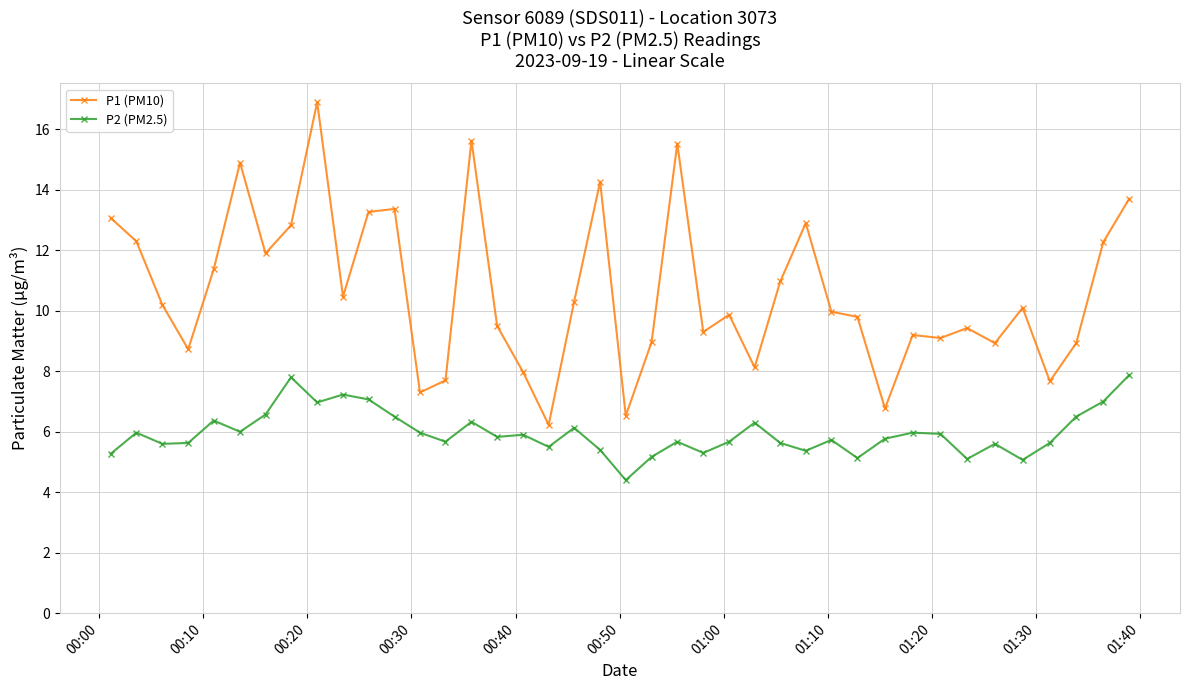

What is the value of the P2 (PM2.5) point at the 25th from the left?

5.7